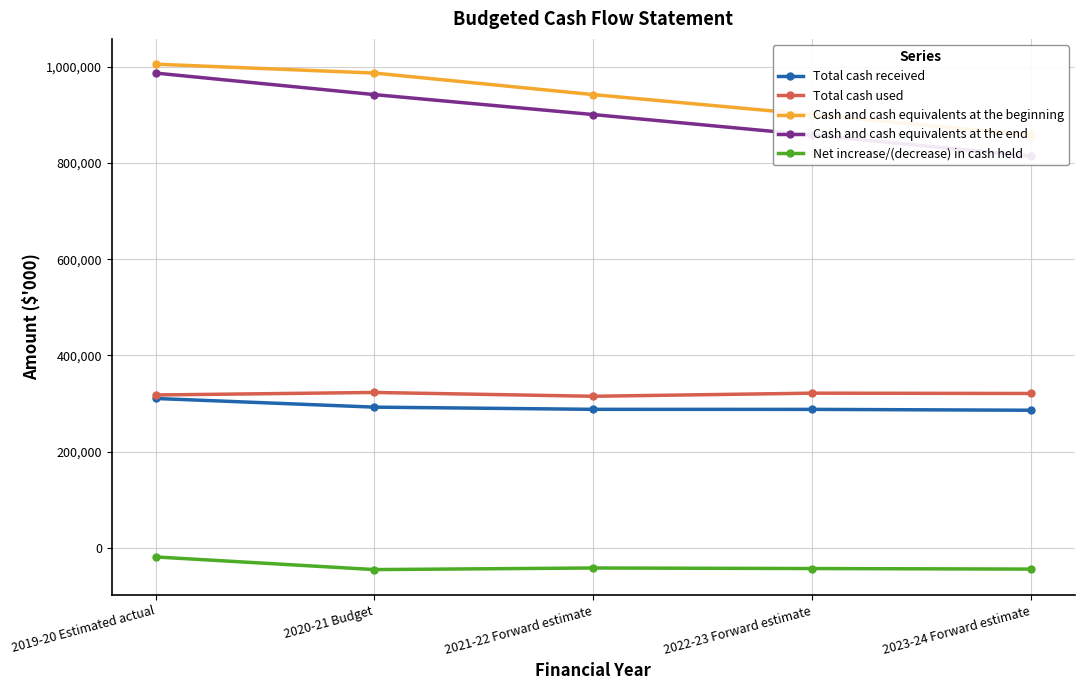

What is the approximate value of Net increase/(decrease) in cash held at 2021-22 Forward estimate?

-41450